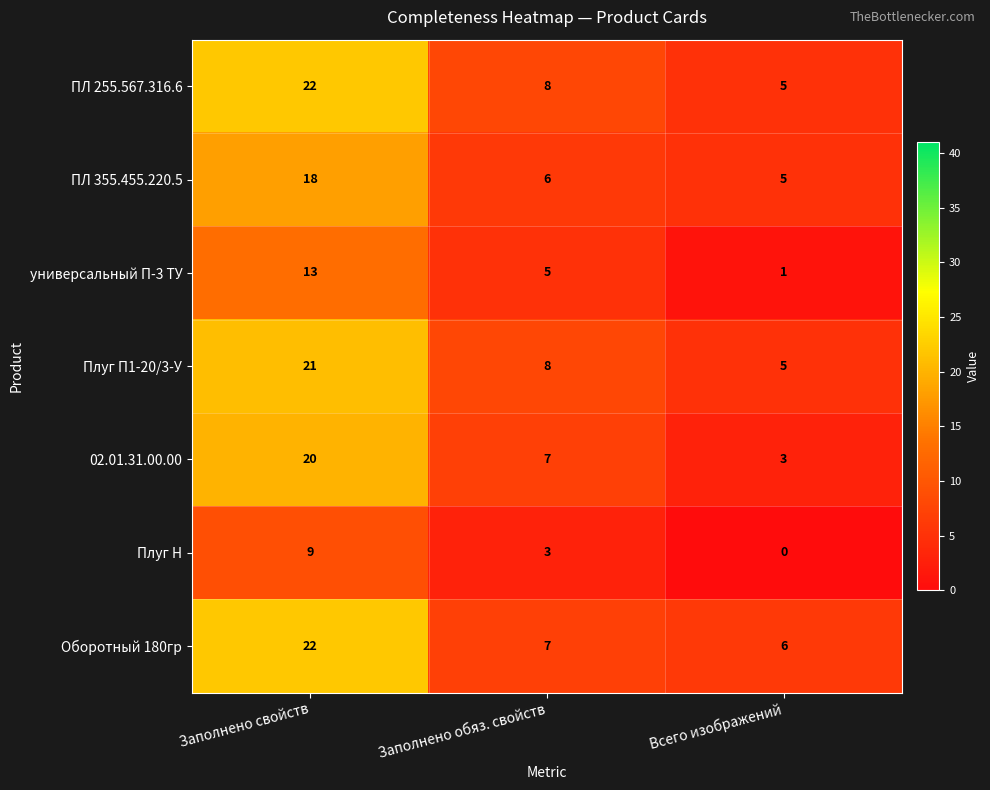

Where does the Оборотный 180гр series first go above 7?

Заполнено свойств